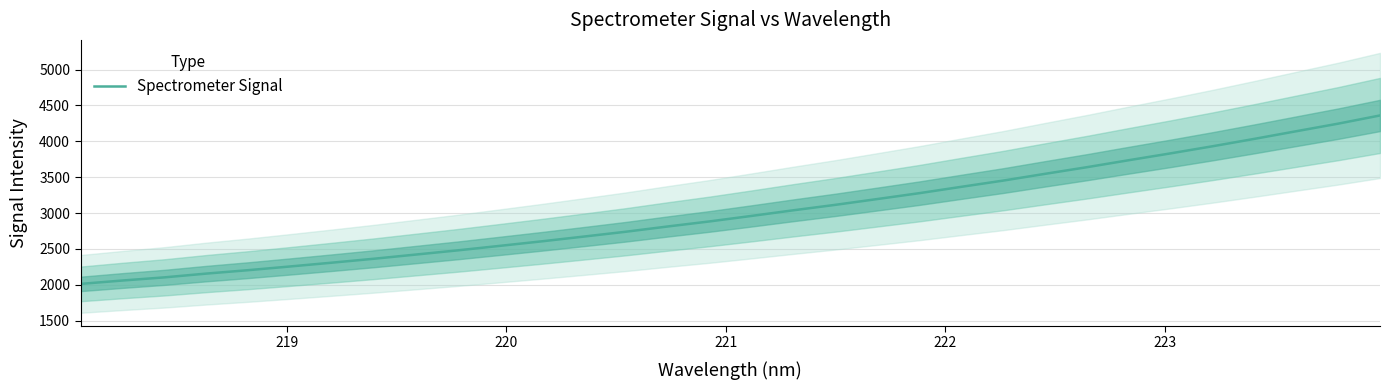

What is the value of the 10th point from the left?

2480.6